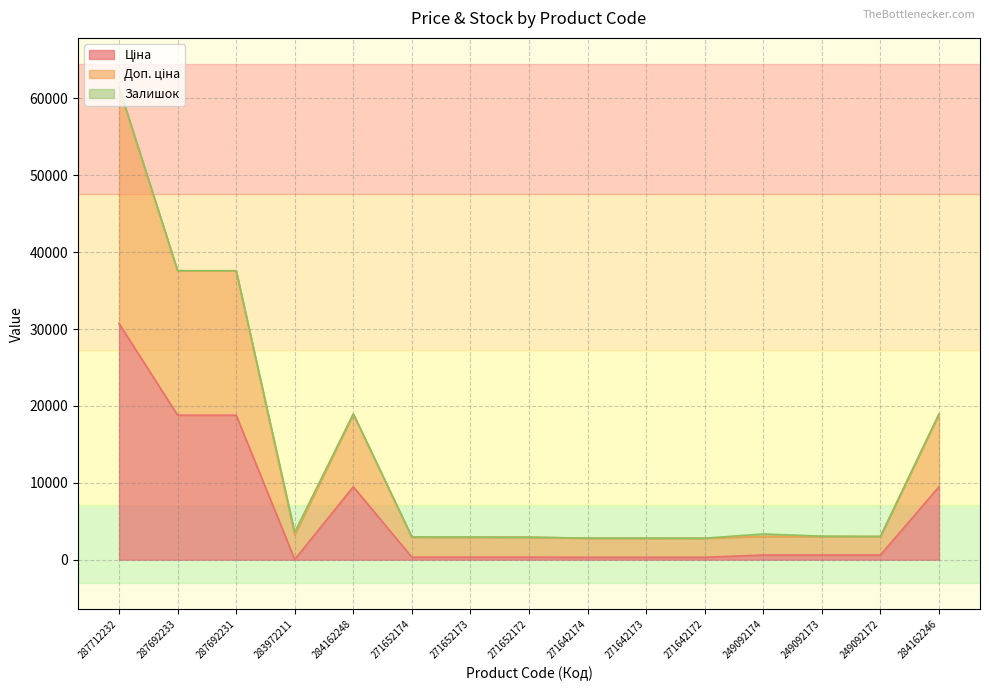

How many data points in Ціна are less than 603?

7